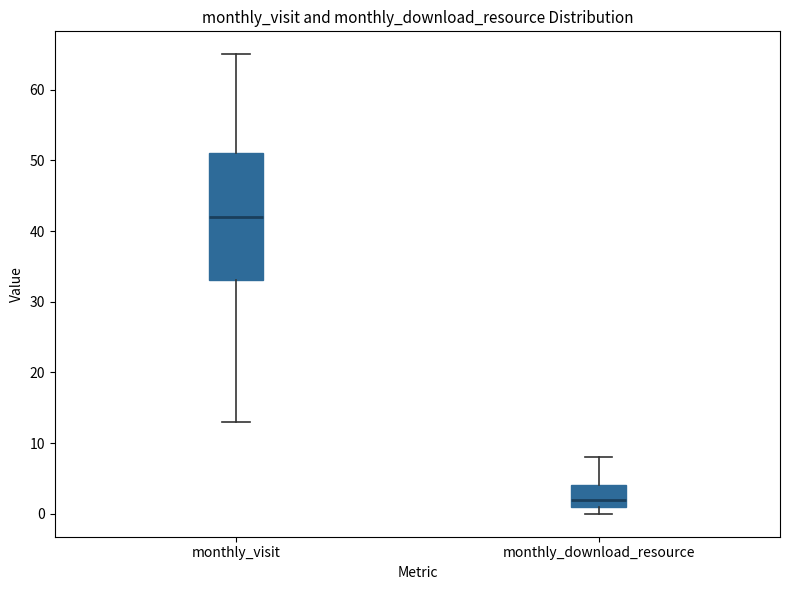

Where does the lower whisker of the box for monthly_visit end on the y-axis? The values are not printed on the chart, so give them approximately, as read against the axis.

13